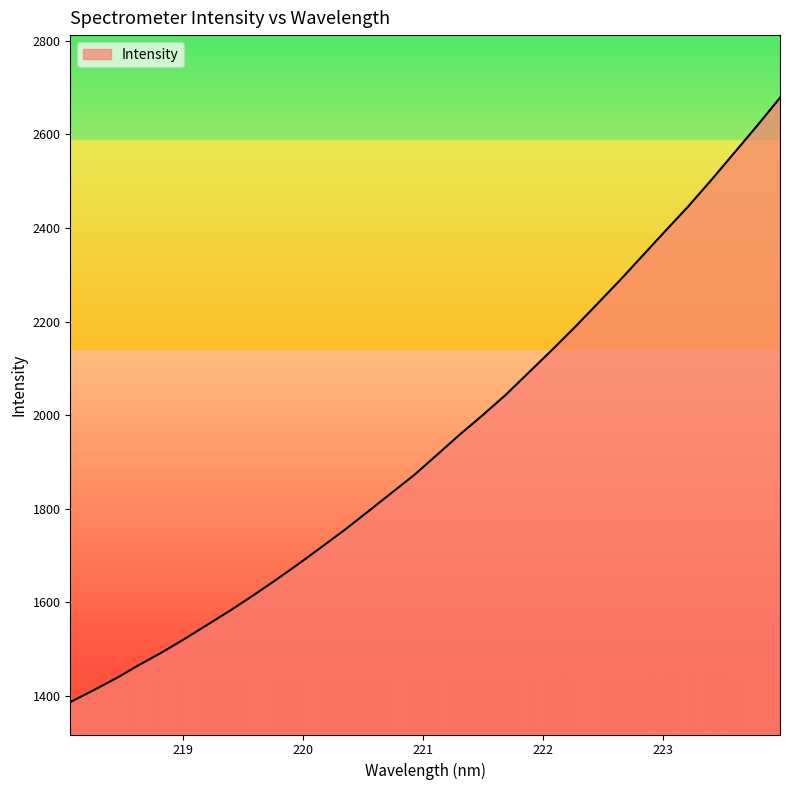

Does the chart have visible grid lines?

No